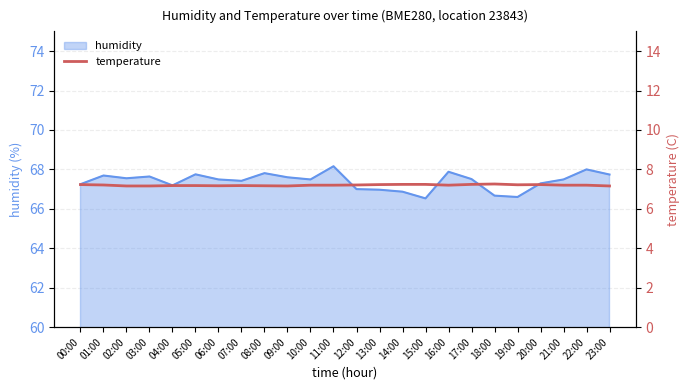

What is the label of the 14th point from the right?

10:00